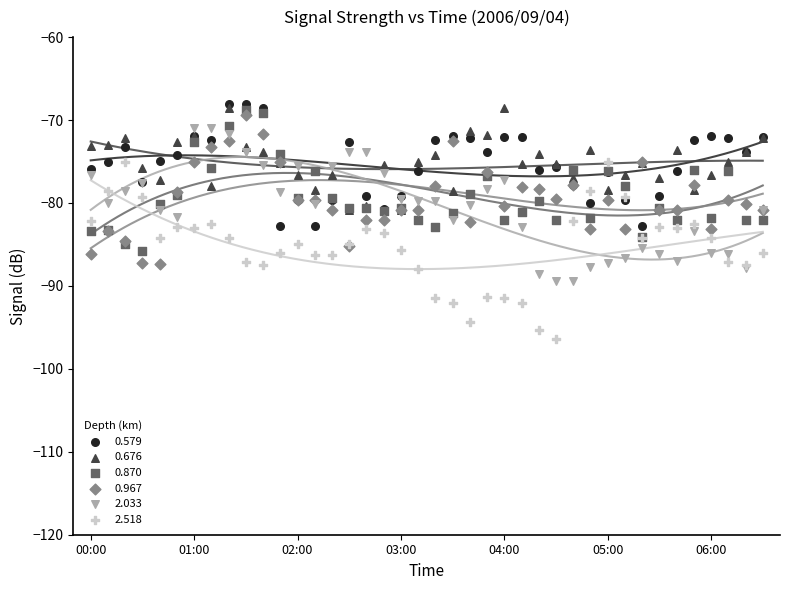

Which series has the widest spread of Y values?

2.518